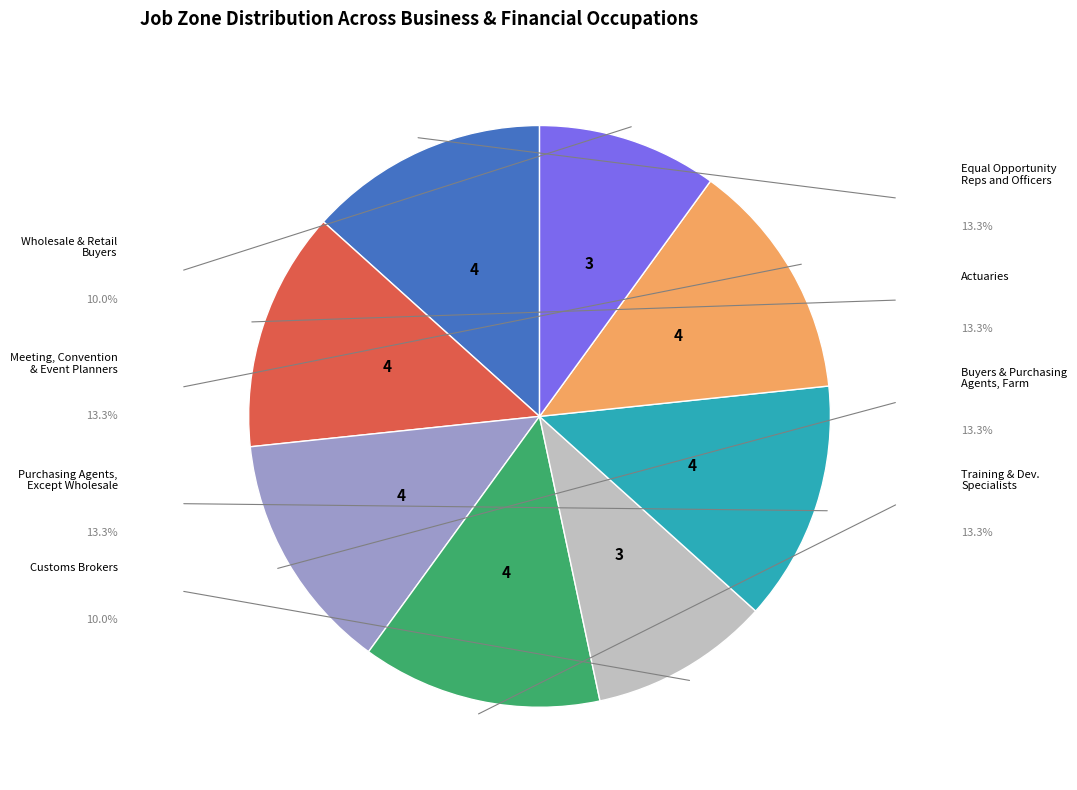

Is there a majority slice in this chart?

No